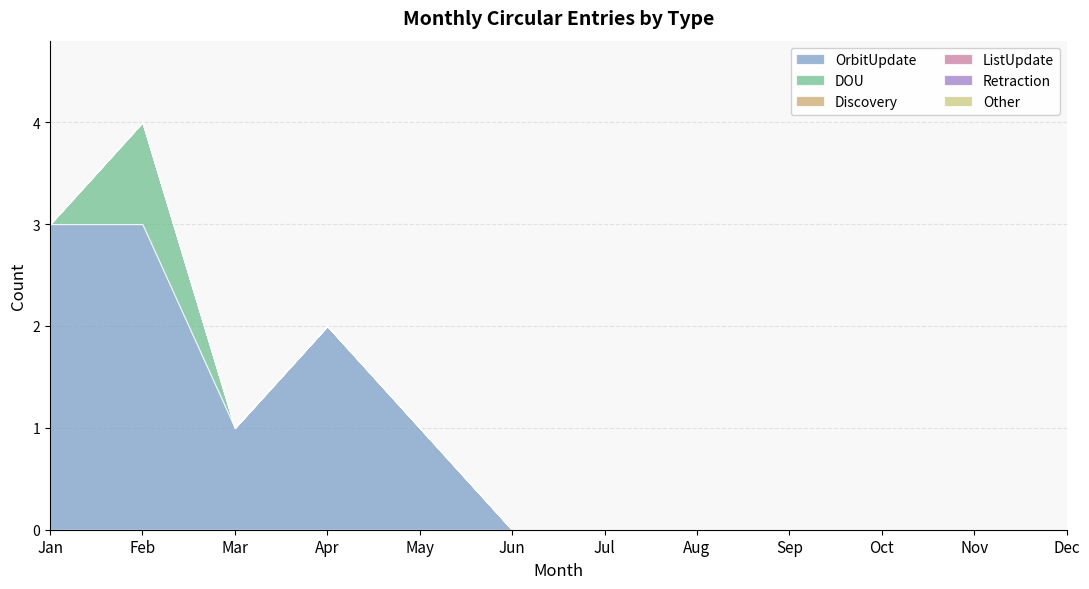

Which category has the highest value across all series?

Jan